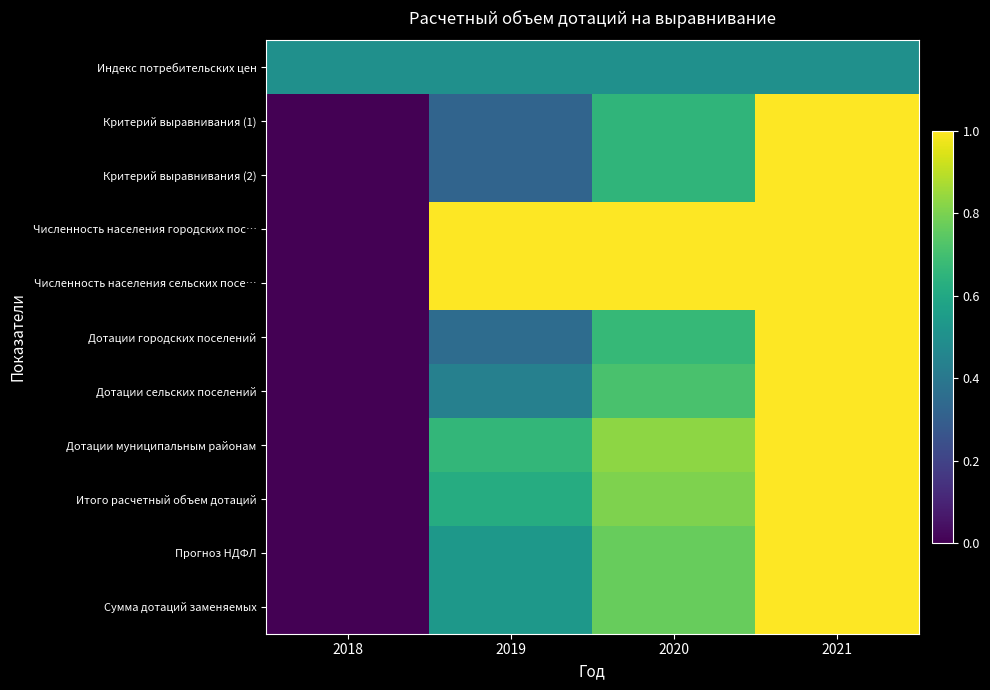

Reading left to right, what are all the values shown in this chart?

Индекс потребительских цен: 2018=0.5	2019=0.5	2020=0.5	2021=0.5
Критерий выравнивания (1): 2018=0.0	2019=0.3	2020=0.7	2021=1.0
Критерий выравнивания (2): 2018=0.0	2019=0.3	2020=0.7	2021=1.0
Численность населения городских пос…: 2018=0.0	2019=1.0	2020=1.0	2021=1.0
Численность населения сельских посе…: 2018=0.0	2019=1.0	2020=1.0	2021=1.0
Дотации городских поселений: 2018=0.0	2019=0.4	2020=0.7	2021=1.0
Дотации сельских поселений: 2018=0.0	2019=0.4	2020=0.7	2021=1.0
Дотации муниципальным районам: 2018=0.0	2019=0.7	2020=0.8	2021=1.0
Итого расчетный объем дотаций: 2018=0.0	2019=0.6	2020=0.8	2021=1.0
Прогноз НДФЛ: 2018=0.0	2019=0.5	2020=0.8	2021=1.0
Сумма дотаций заменяемых: 2018=0.0	2019=0.5	2020=0.8	2021=1.0